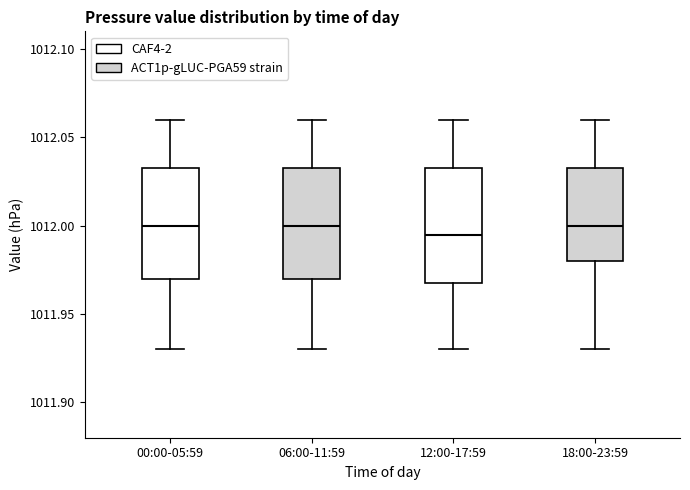

Where does the lower whisker of the box for 00:00-05:59 end on the y-axis? The values are not printed on the chart, so give them approximately, as read against the axis.

1011.930